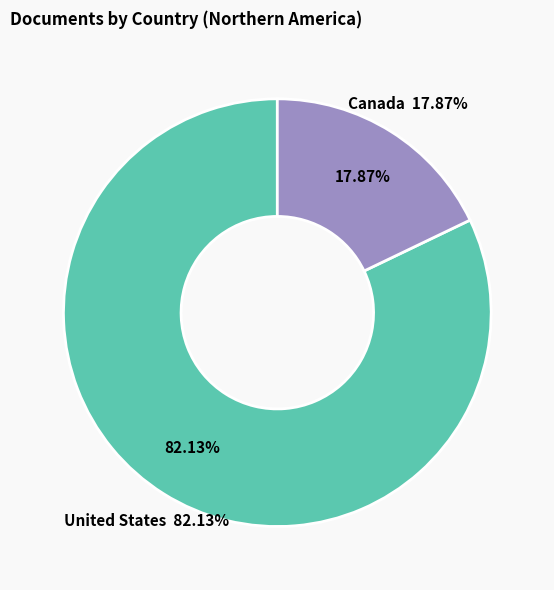

Approximately how many times larger is the value at United States compared to Canada?

4.6